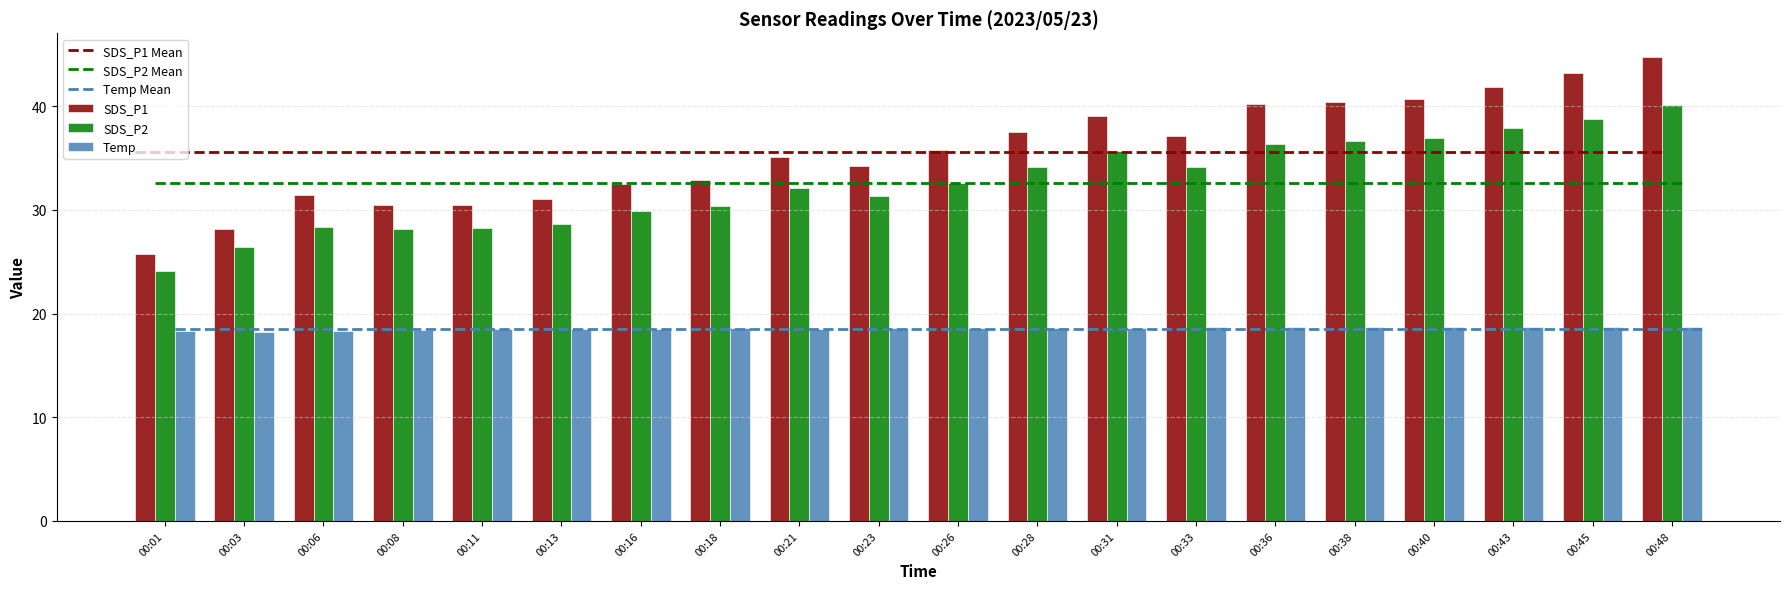

How many bars are there in each group?

3